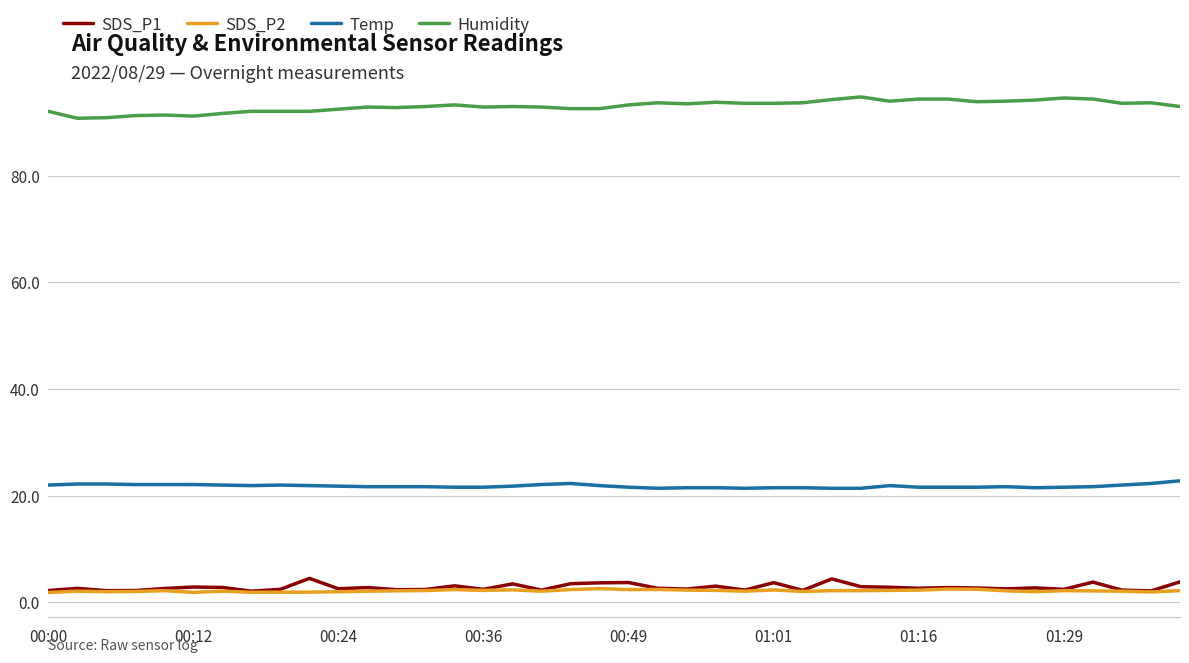

True or false: SDS_P2 and Humidity cross at least once.

False